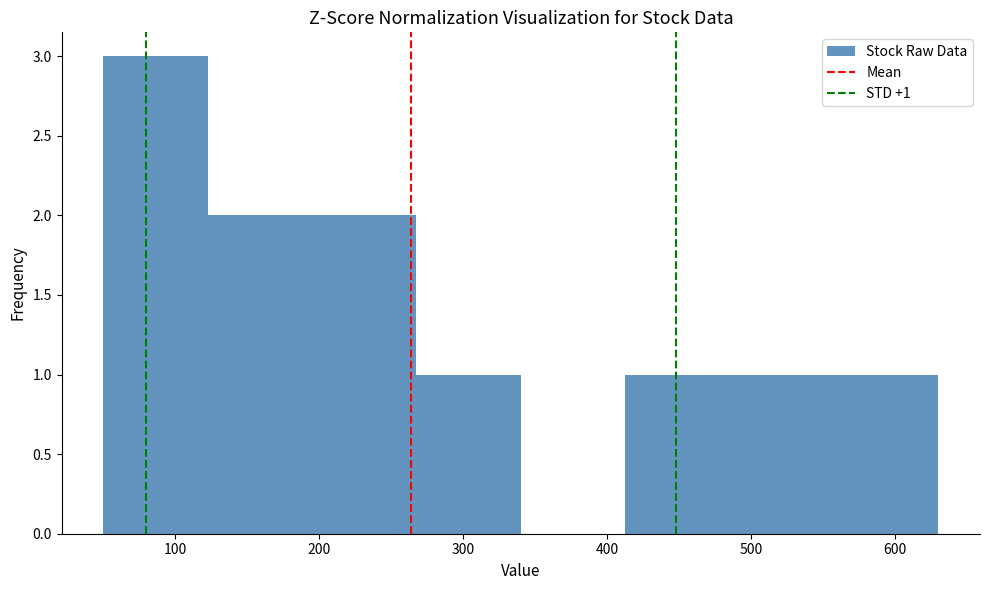

Over which range of the x-axis is the bar tallest?

50 to 120